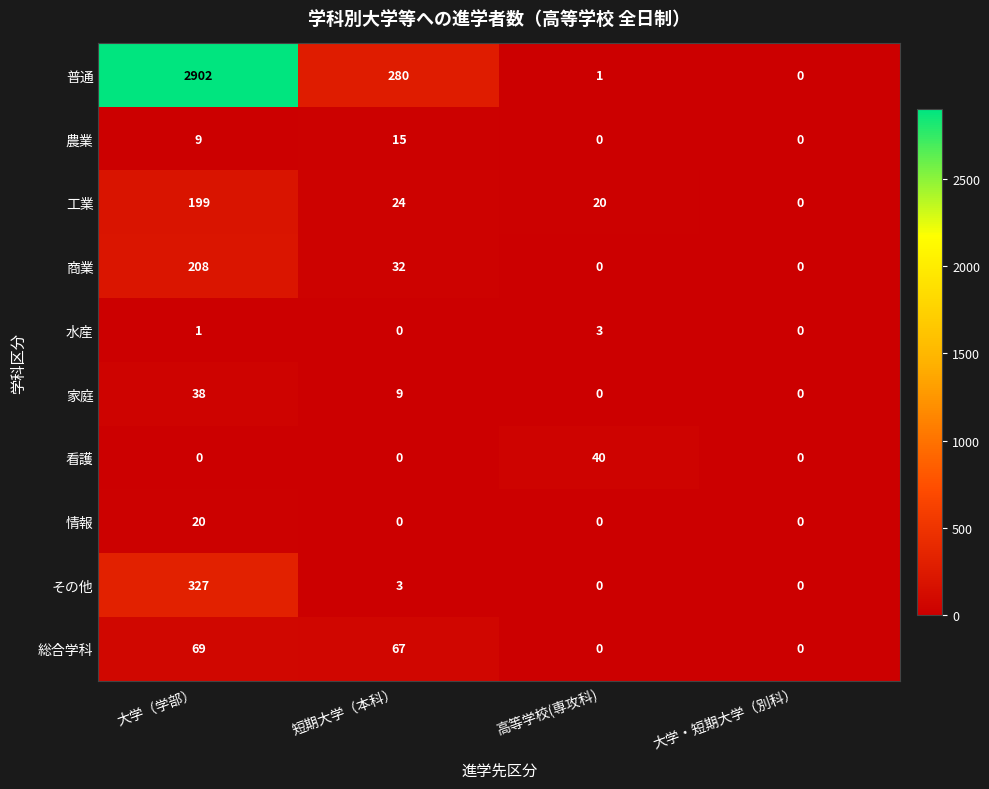

The value of 家庭 at 短期大学（本科） is 9. True or false?

True